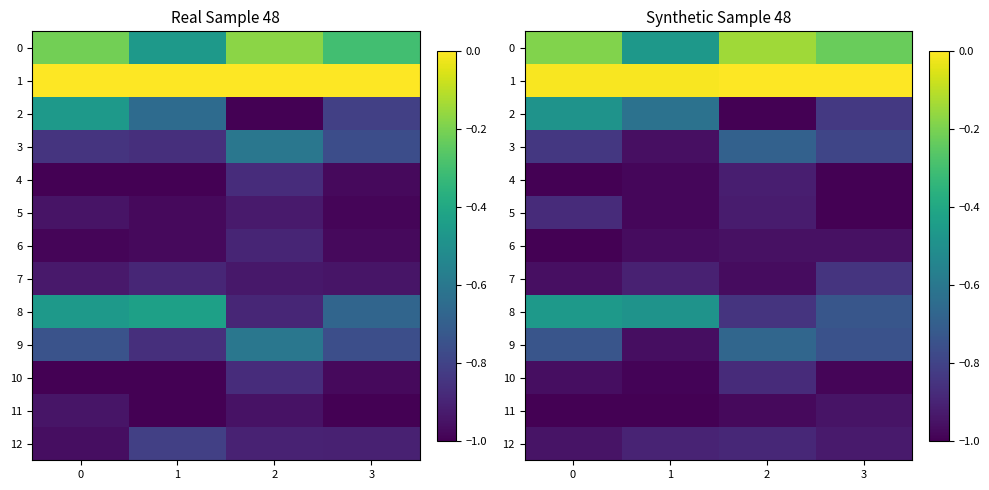

List the series in order of their peak value, lowest first.

6, 11, 4, 12, 10, 5, 7, 3, 9, 2, 8, 0, 1